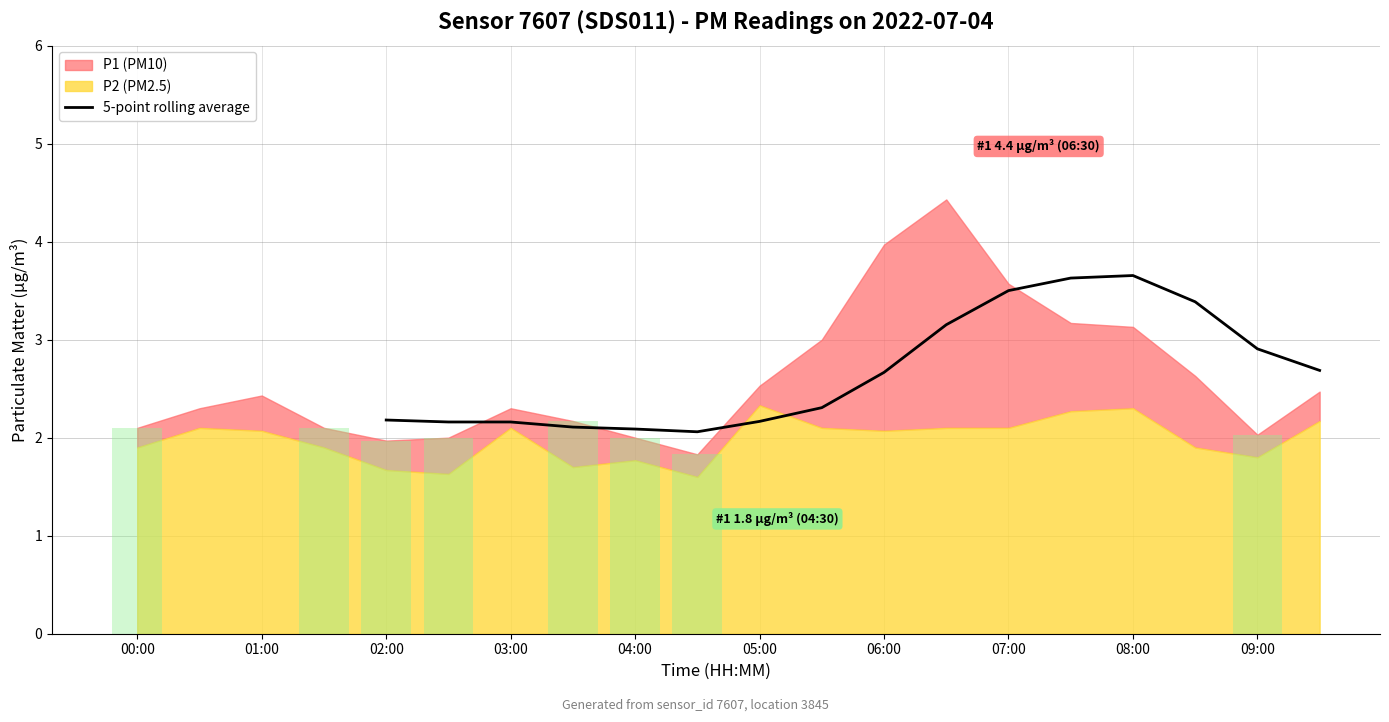

What is the lowest value of the 5-point rolling average series?

2.1